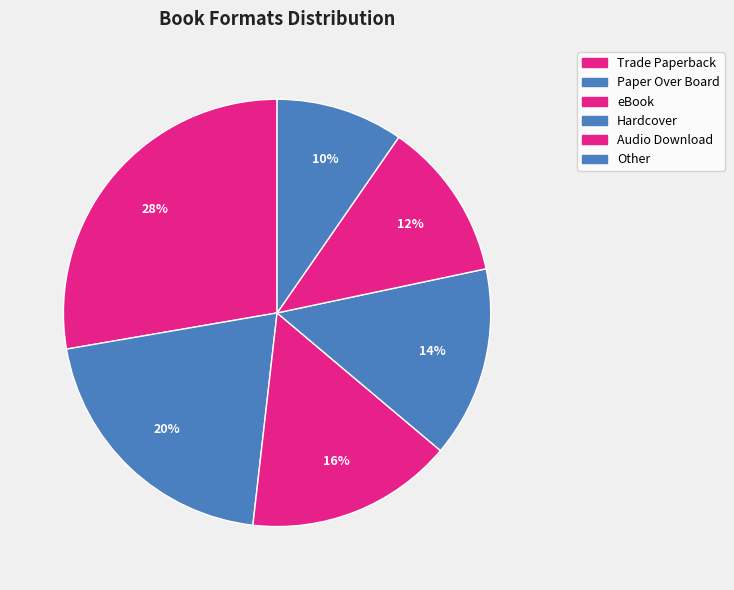

Which category has the smallest portion of the pie?

Other